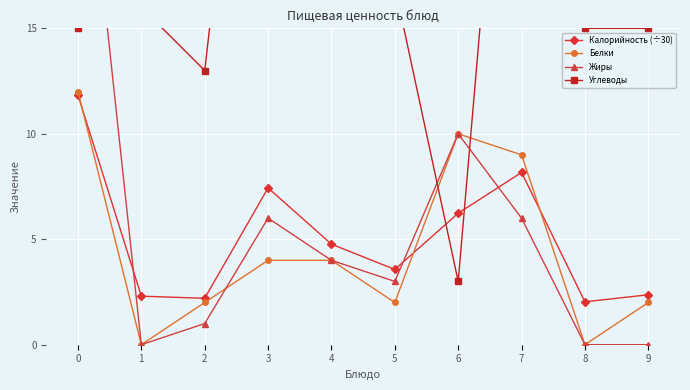

Which series has the widest spread of values?

Углеводы